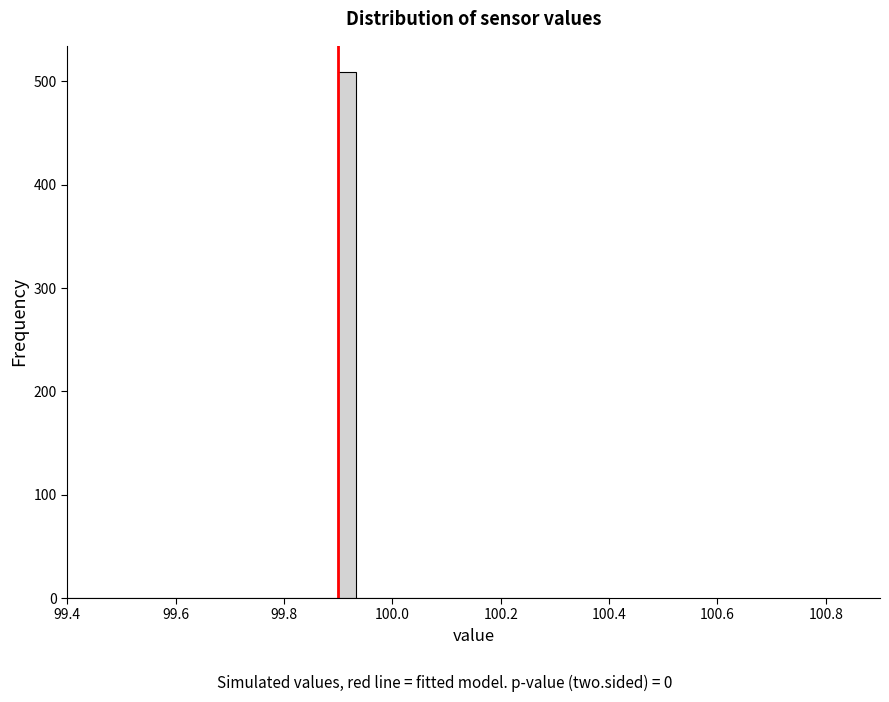

Read against the x-axis, roughly where is the centre of the tallest bar?

99.92